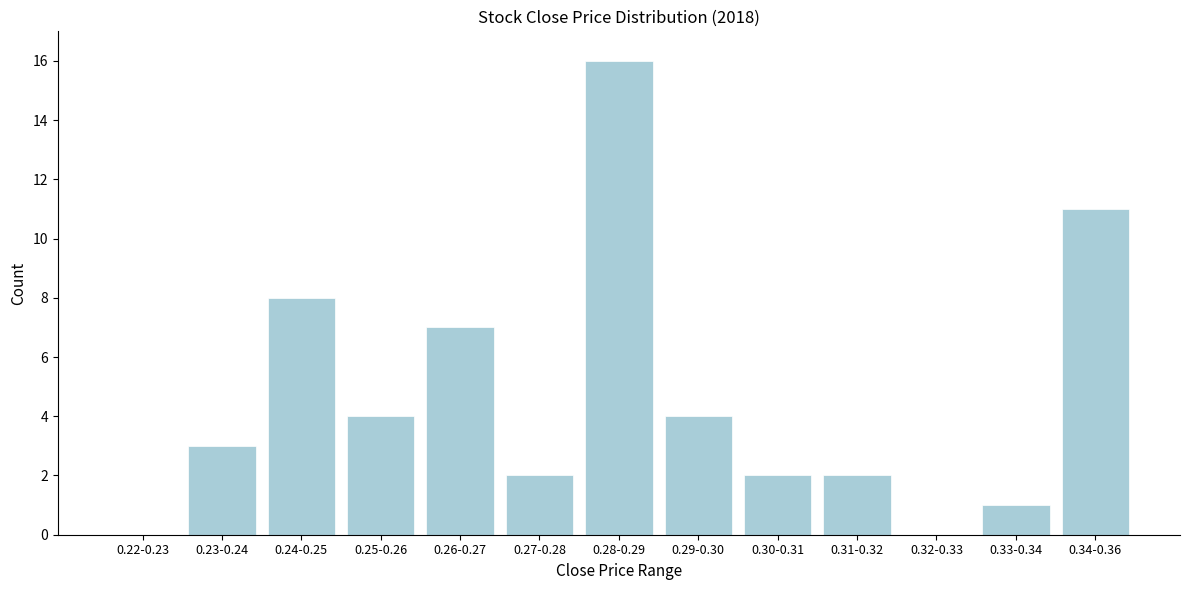

Reading left to right, list all the values displayed in this chart.

0.22-0.23=0	0.23-0.24=3	0.24-0.25=8	0.25-0.26=4	0.26-0.27=7	0.27-0.28=2	0.28-0.29=16	0.29-0.30=4	0.30-0.31=2	0.31-0.32=2	0.32-0.33=0	0.33-0.34=1	0.34-0.36=11